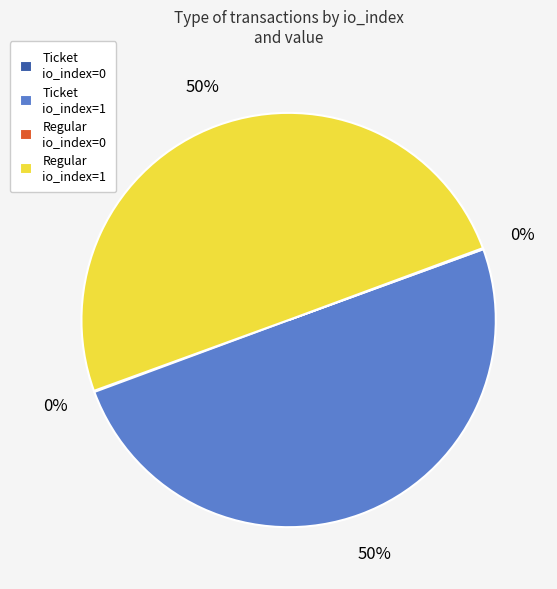

True or false: Regular io_index=1 accounts for 35% of the total.

False